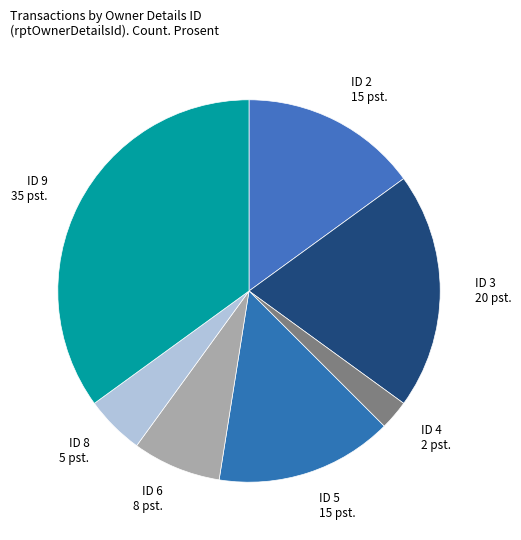

True or false: ID 6 8 pst. accounts for 7% of the total.

True